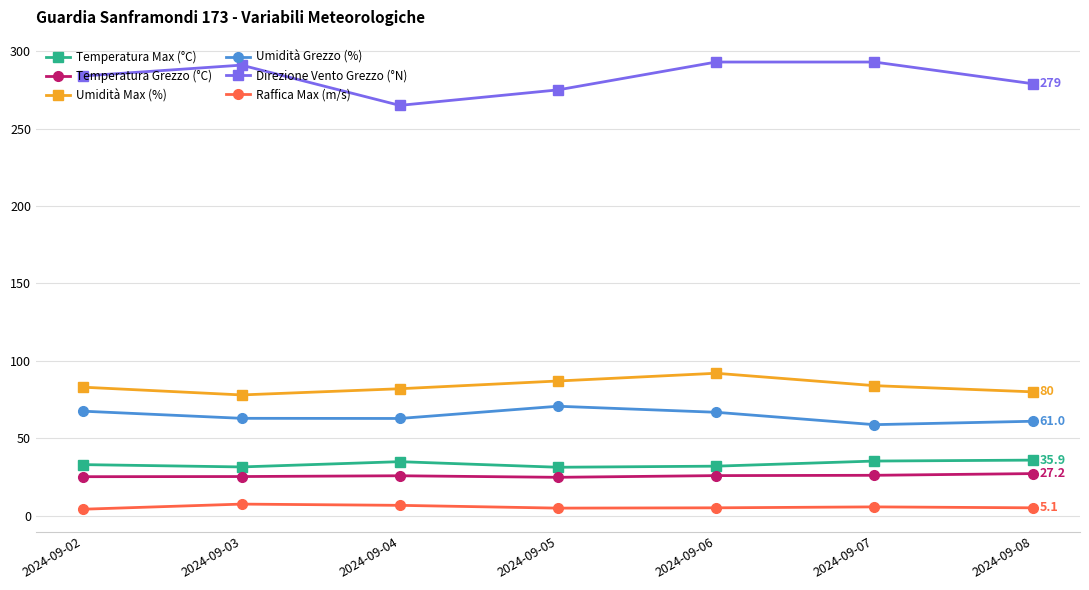

How many distinct data groups are displayed?

6